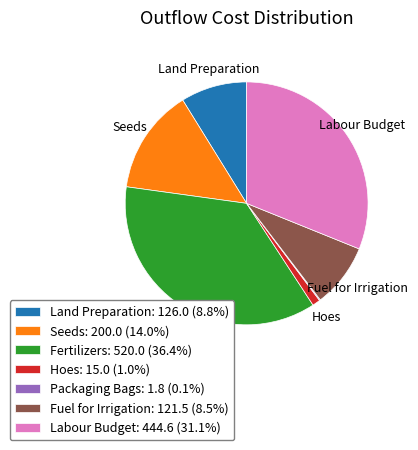

Combined, do Fuel for Irrigation: 121.5 (8.5%) and Hoes: 15.0 (1.0%) account for over 50%?

No